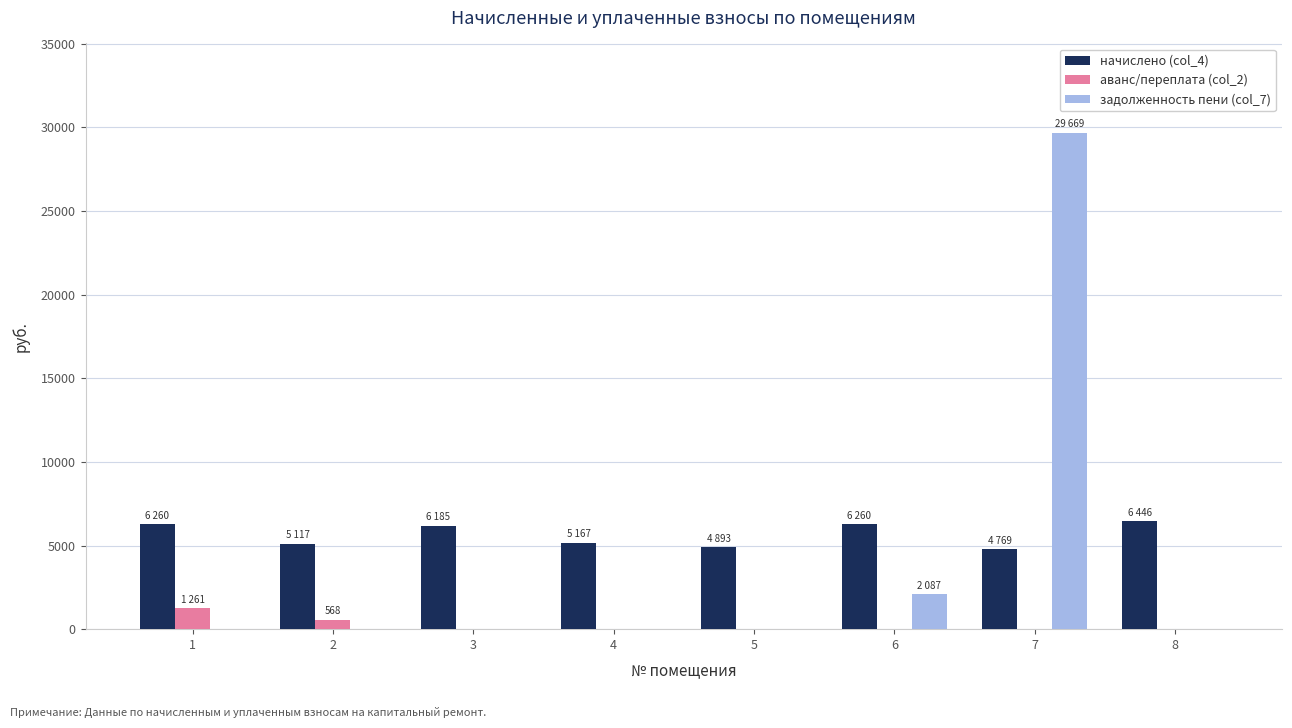

The value of задолженность пени (col_7) at 2 is 0.0. True or false?

True